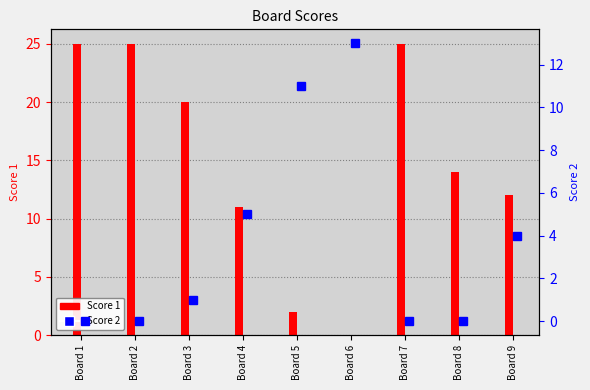

Rank the categories by value from highest to lowest.

Board 6, Board 5, Board 4, Board 9, Board 3, Board 1, Board 2, Board 7, Board 8